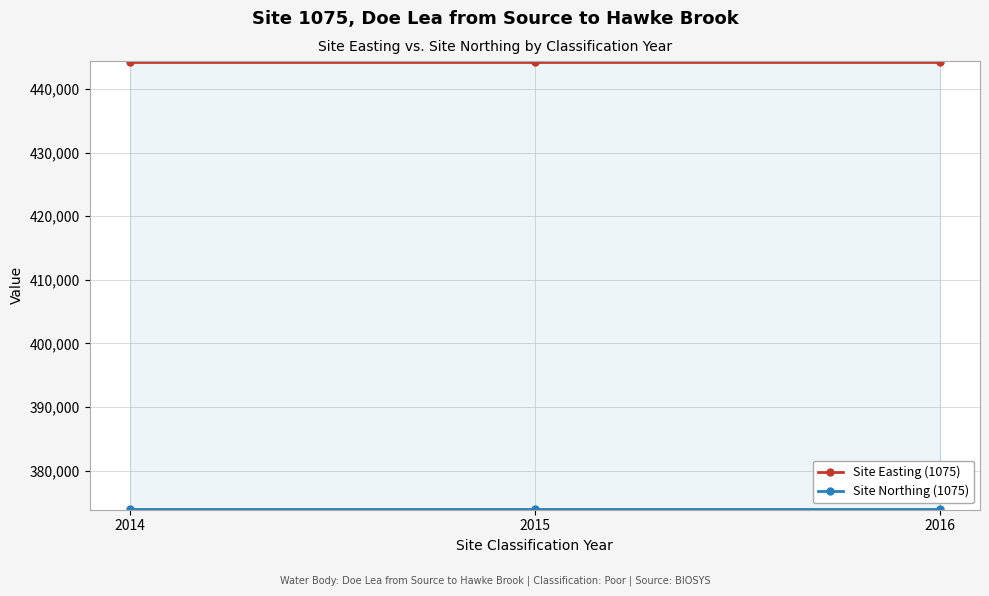

Reading left to right, extract all data points from this chart.

Site Easting (1075): 444163	444163	444163
Site Northing (1075): 374058	374058	374058